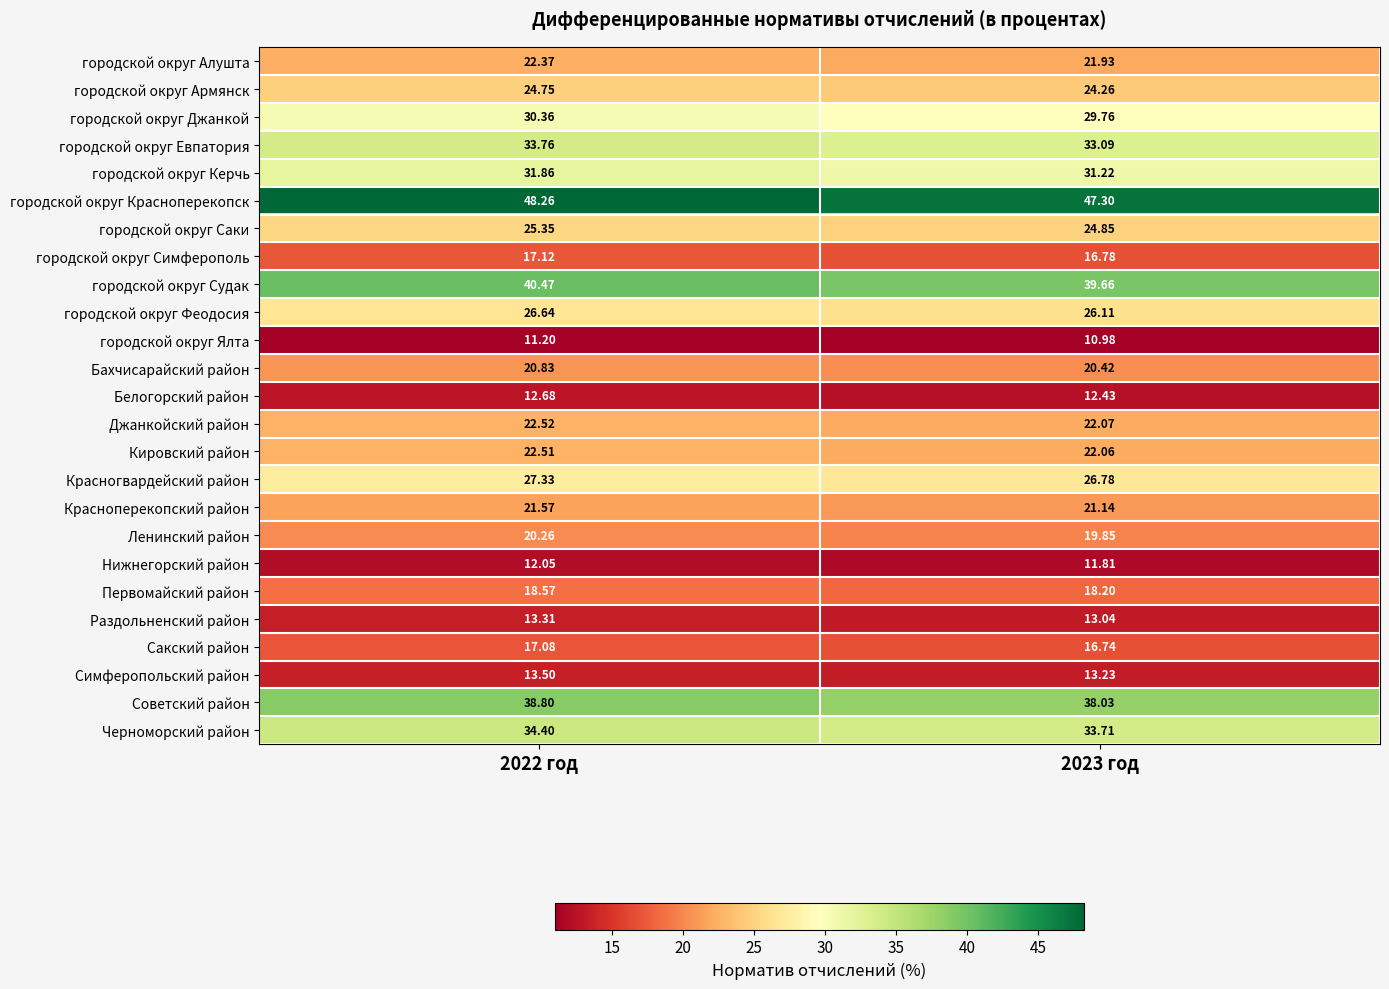

Which series has the widest spread of values?

городской округ Красноперекопск